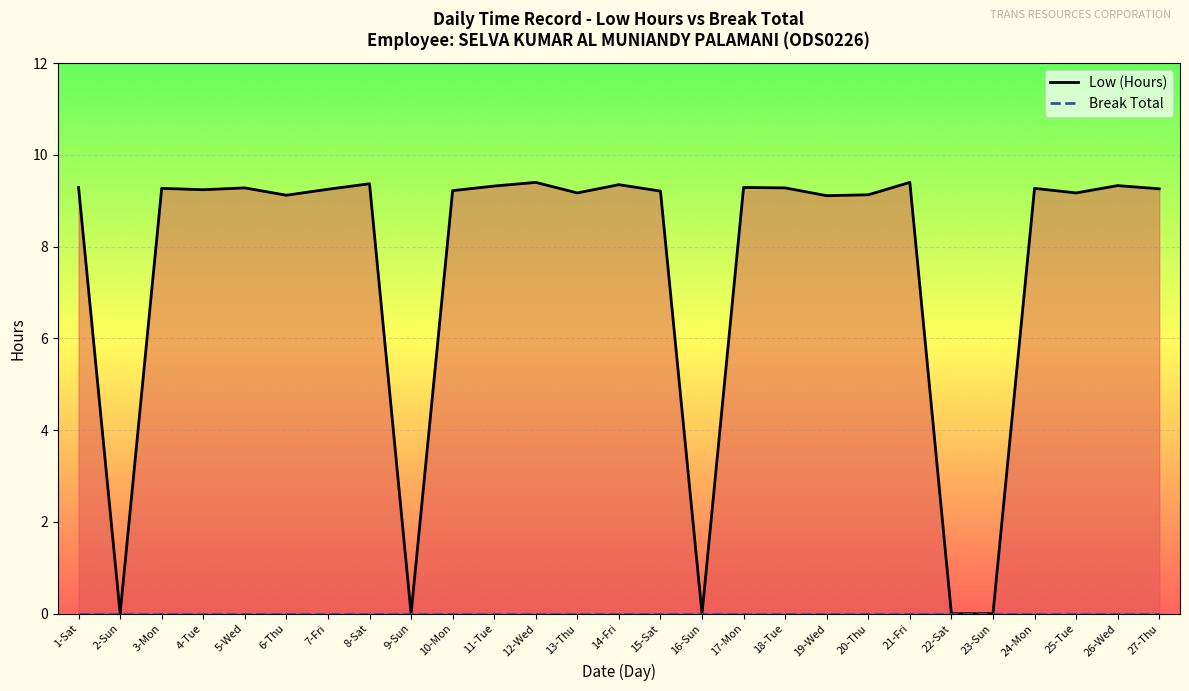

What is the label of the 12th point from the left?

12-Wed